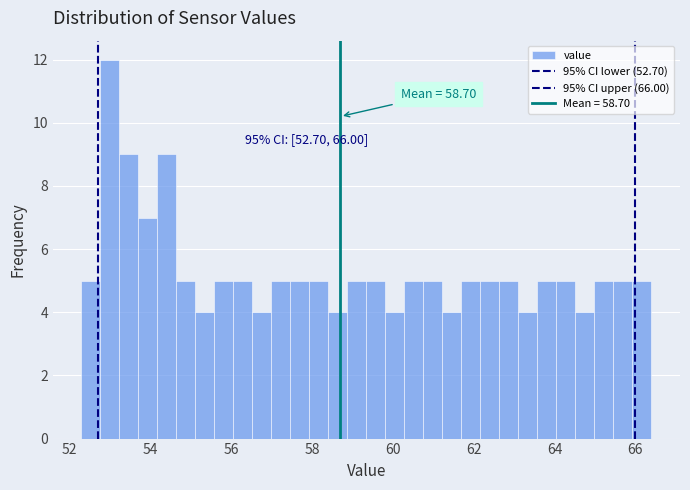

Around what value on the x-axis is the tallest bar? Give the approximate position of its centre, as read against the axis.

53.0